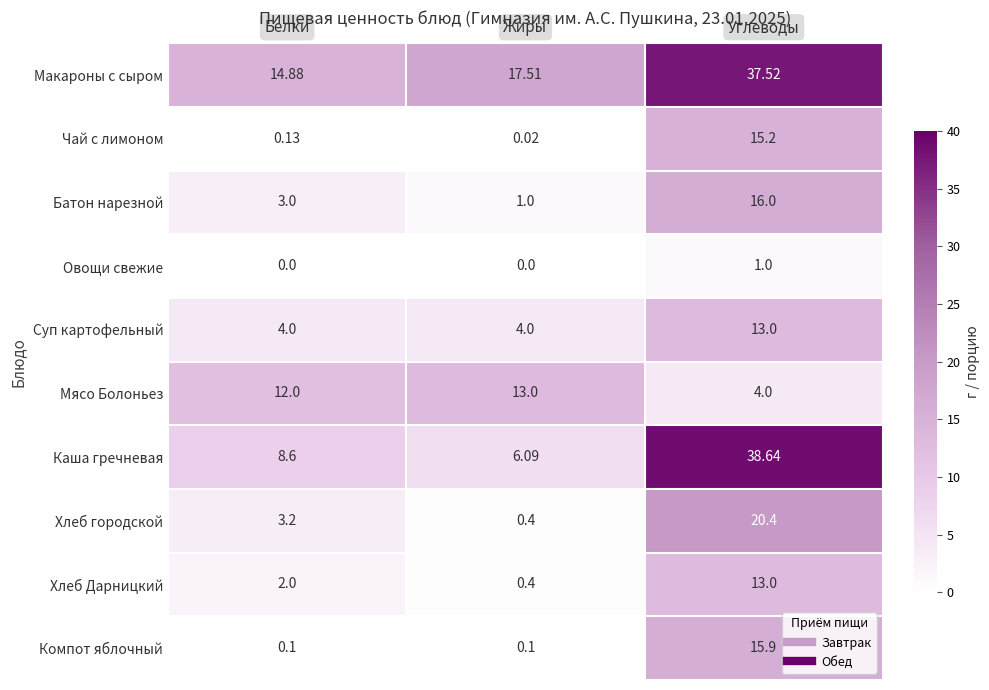

Which series has the largest range (max minus min)?

Каша гречневая